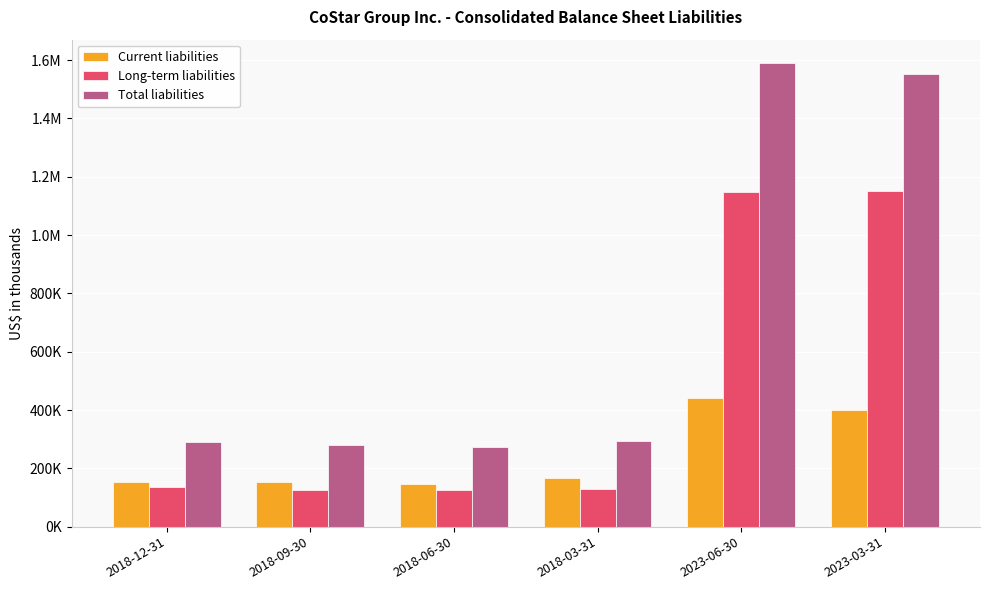

At which label does Total liabilities reach its peak?

2023-06-30